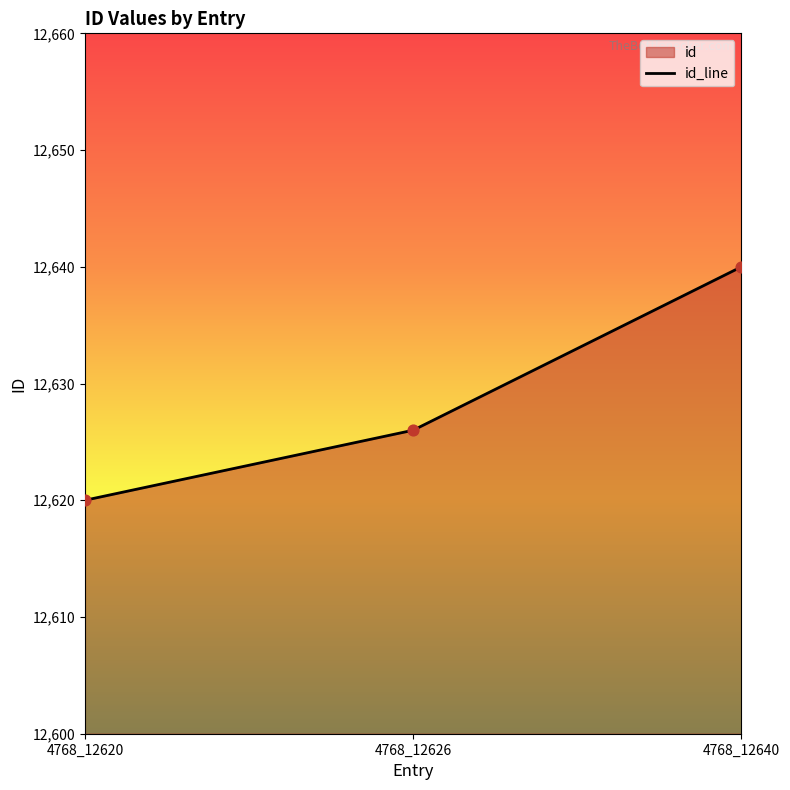

Between 4768_12626 and 4768_12640, which is larger?

4768_12640